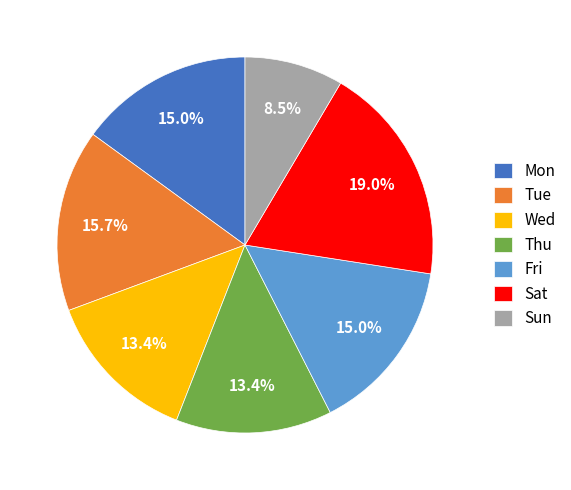

To the nearest percent, what is the average slice percentage?

14%